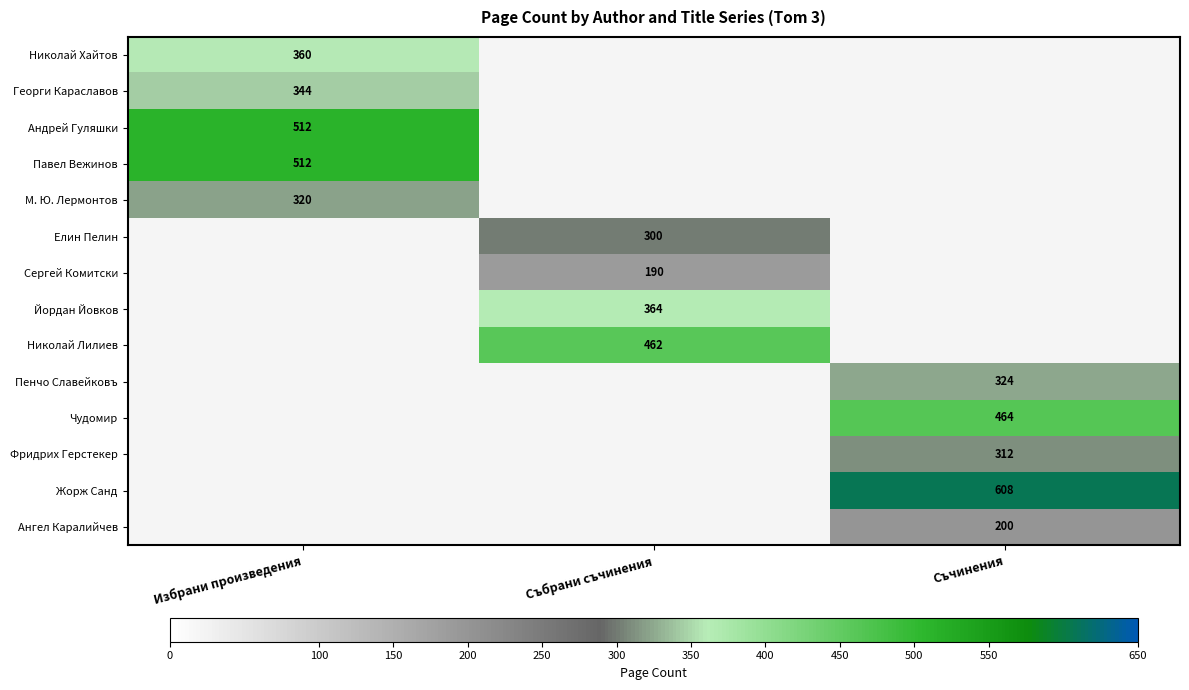

How many categories are shown in the chart?

3